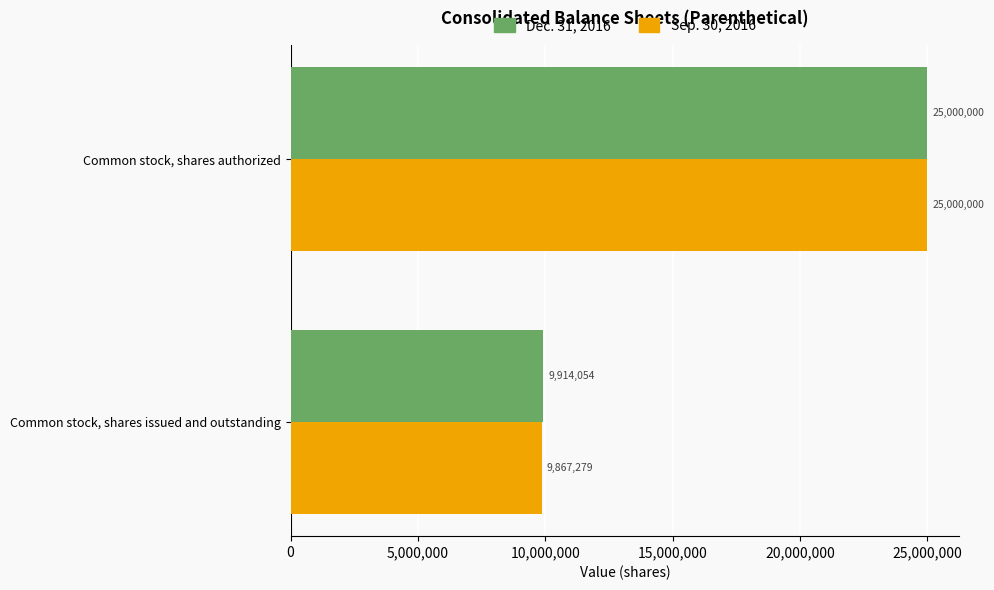

Which series changed the most between Common stock, shares issued and outstanding and Common stock, shares authorized?

Sep. 30, 2016